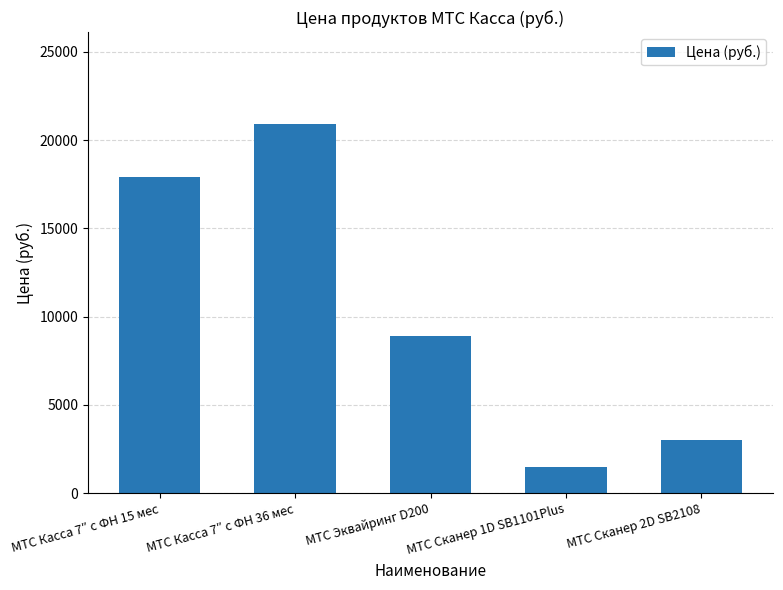

Which has a higher value, МТС Сканер 2D SB2108 or МТС Касса 7″ с ФН 15 мес?

МТС Касса 7″ с ФН 15 мес